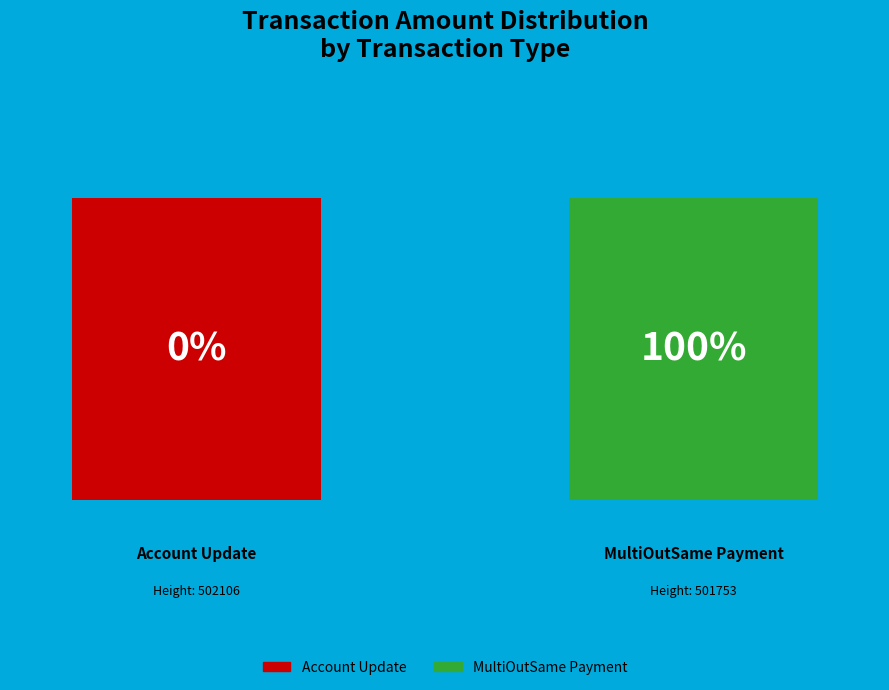

To the nearest percent, what portion does 501753 represent?

100%